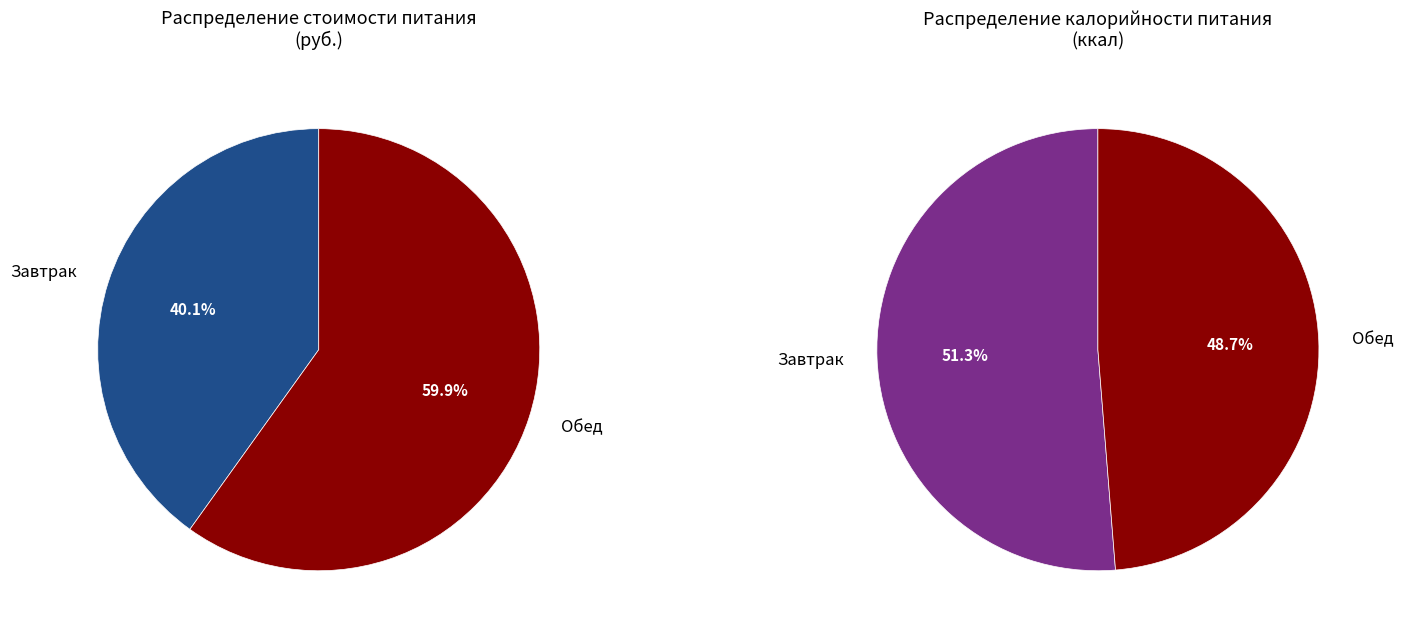

Rank the categories by value from highest to lowest.

Обед, Завтрак